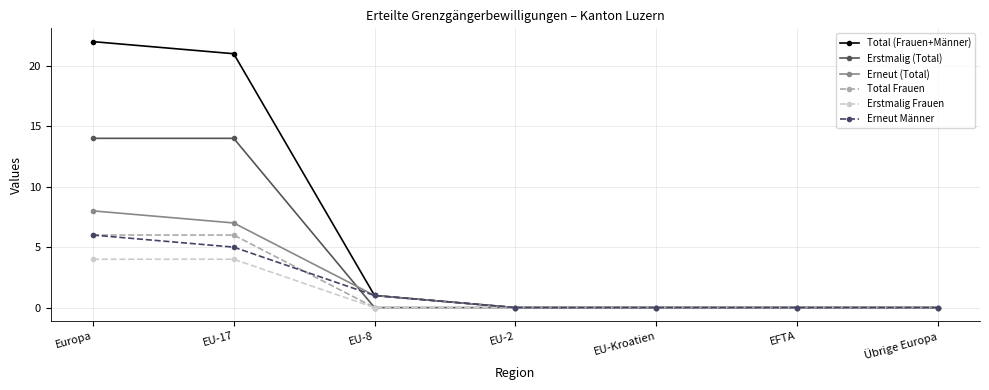

What is the highest value of the Total Frauen series?

6